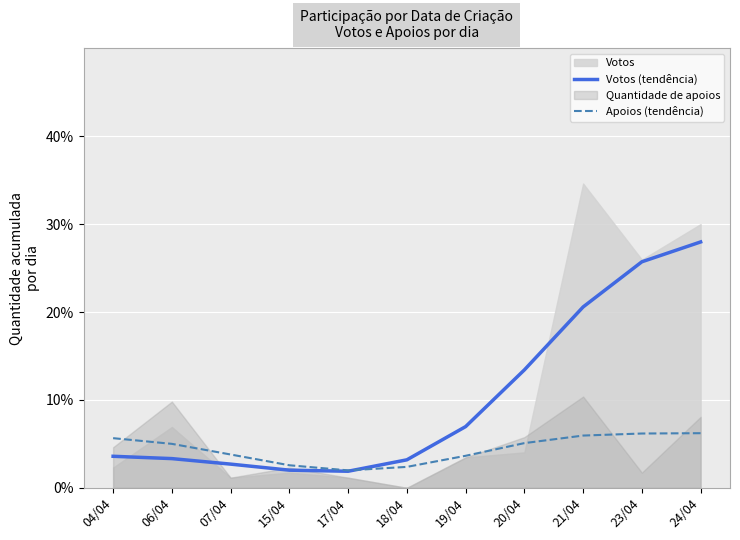

At which category does the chart reach its peak across all series?

24/04